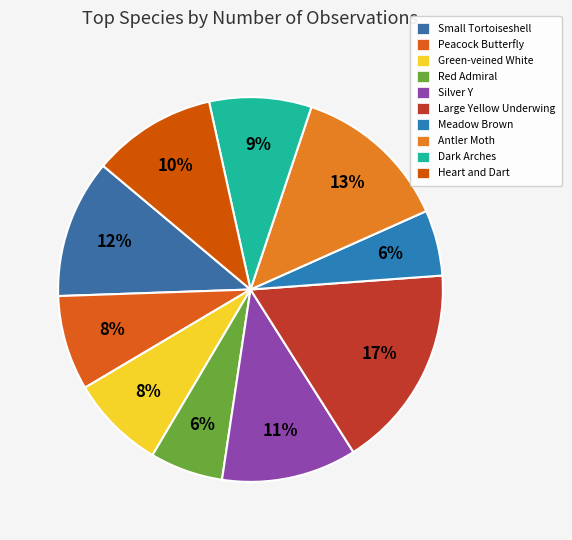

What is the ratio of the value at Meadow Brown to the value at Silver Y?

0.5